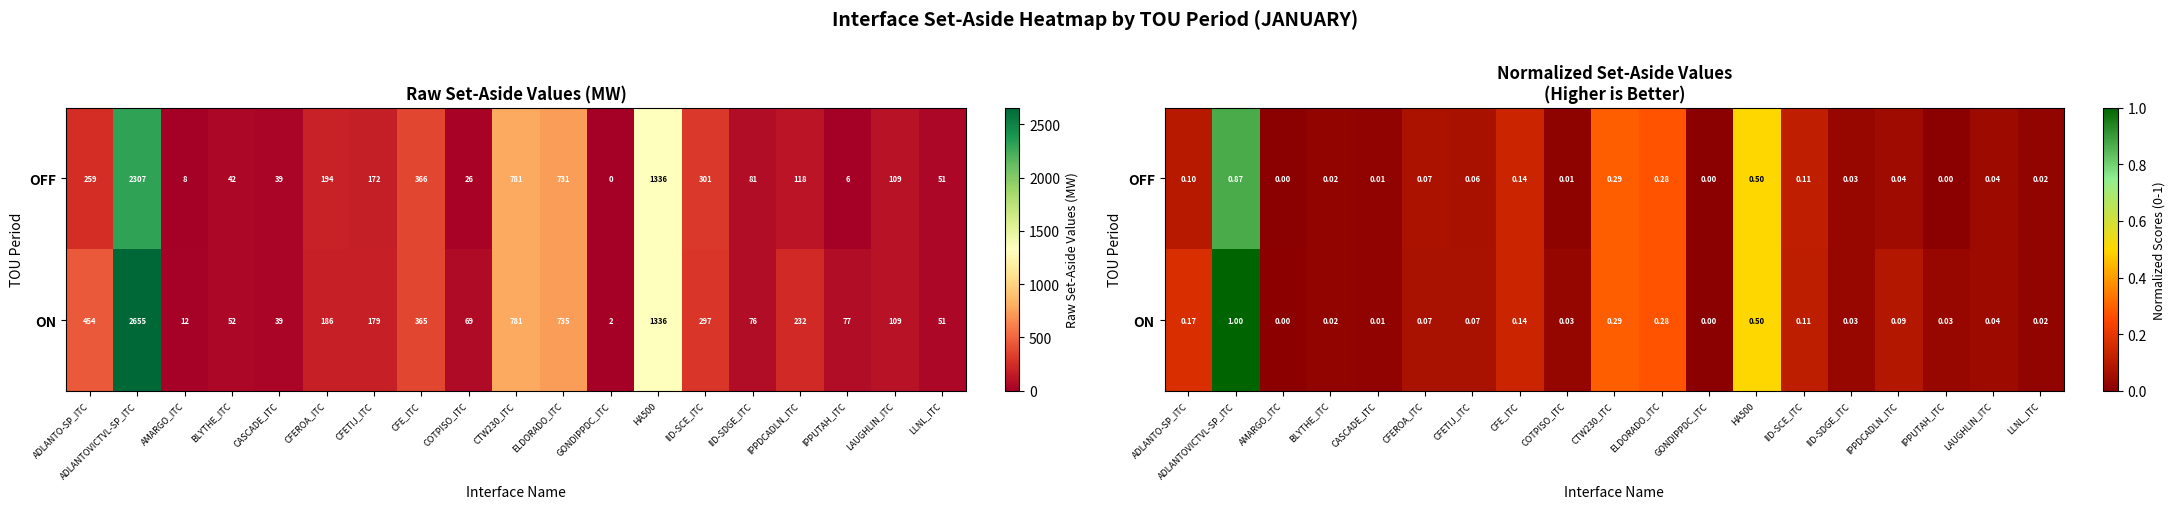

What is the average value of the OFF series?

0.1